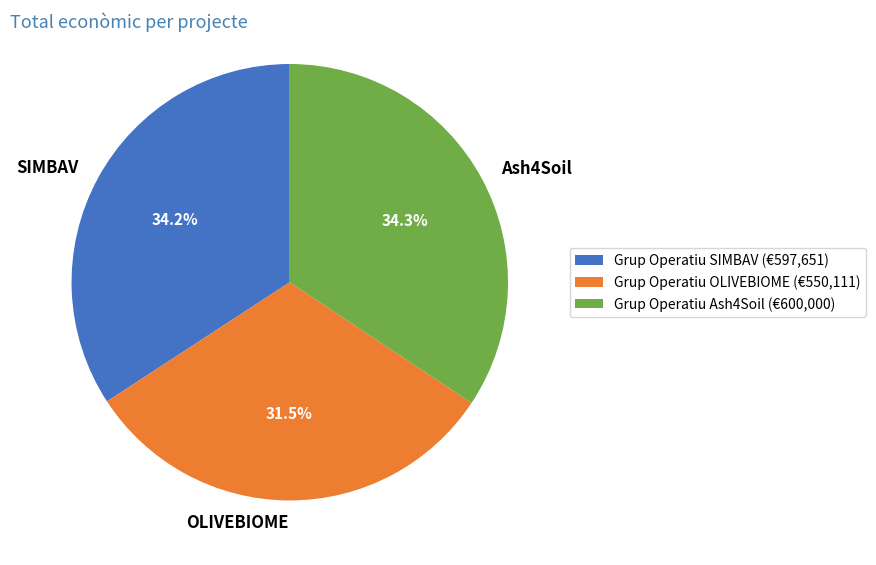

What portion of the pie excludes Ash4Soil?

65.7%